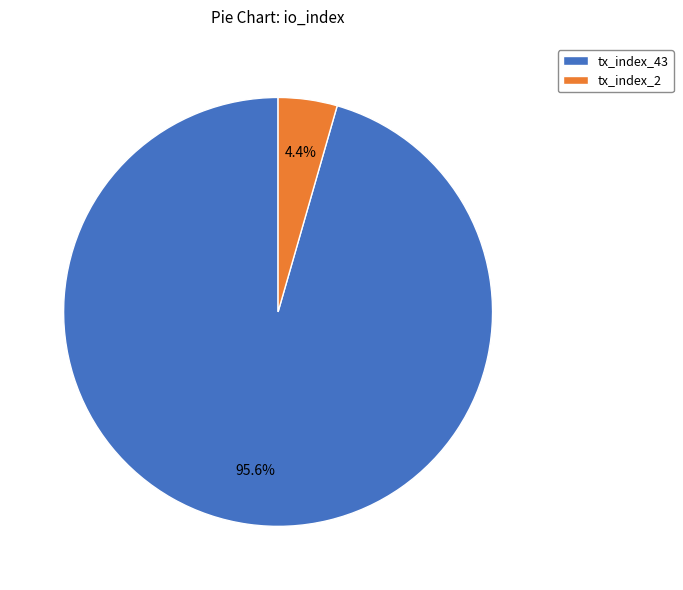

Rank the categories by value from highest to lowest.

tx_index_43, tx_index_2